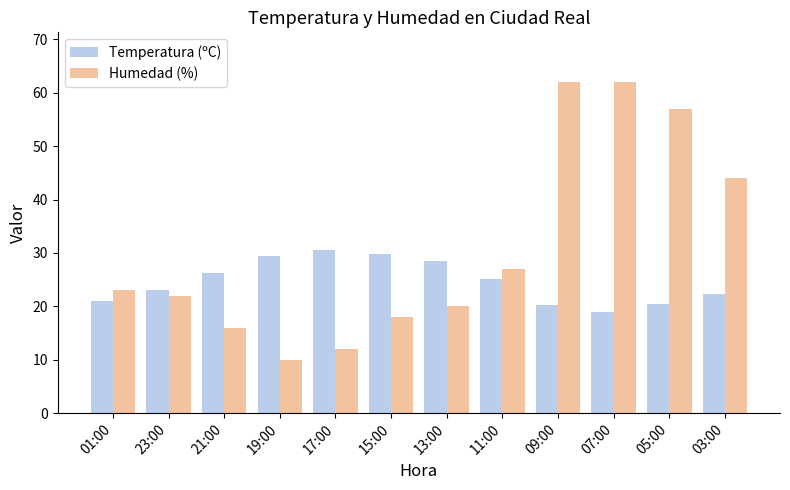

The value of Humedad (%) at 13:00 is 20.0. True or false?

True